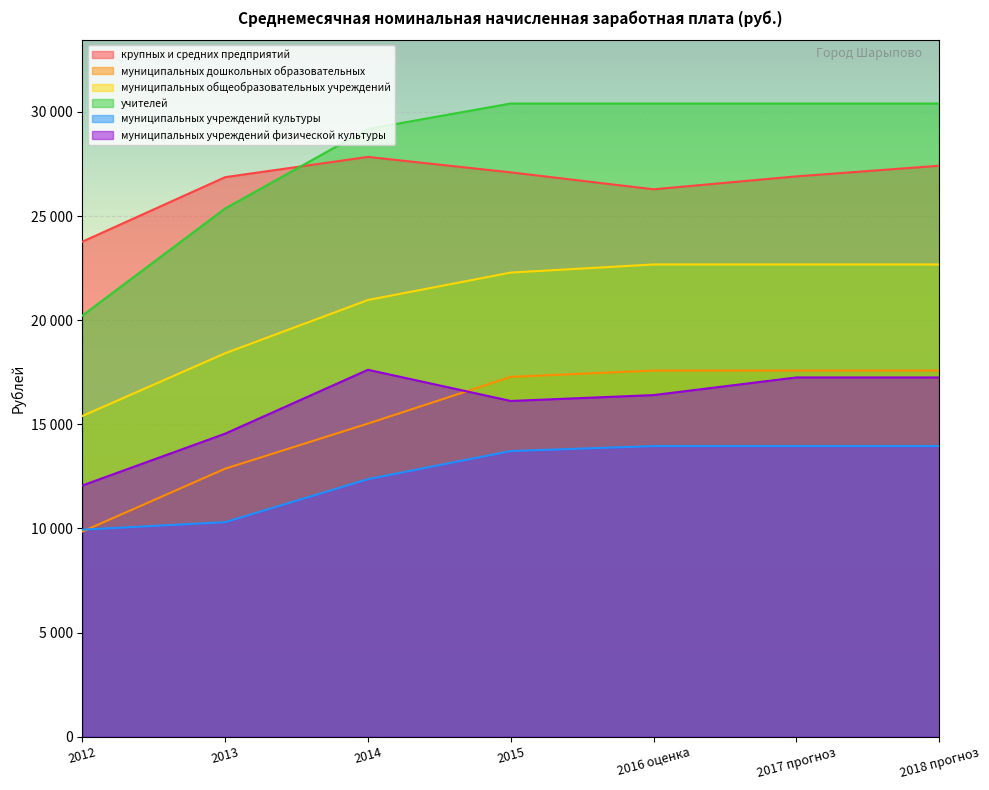

True or false: учителей has more than 1 points higher than both neighbors.

False